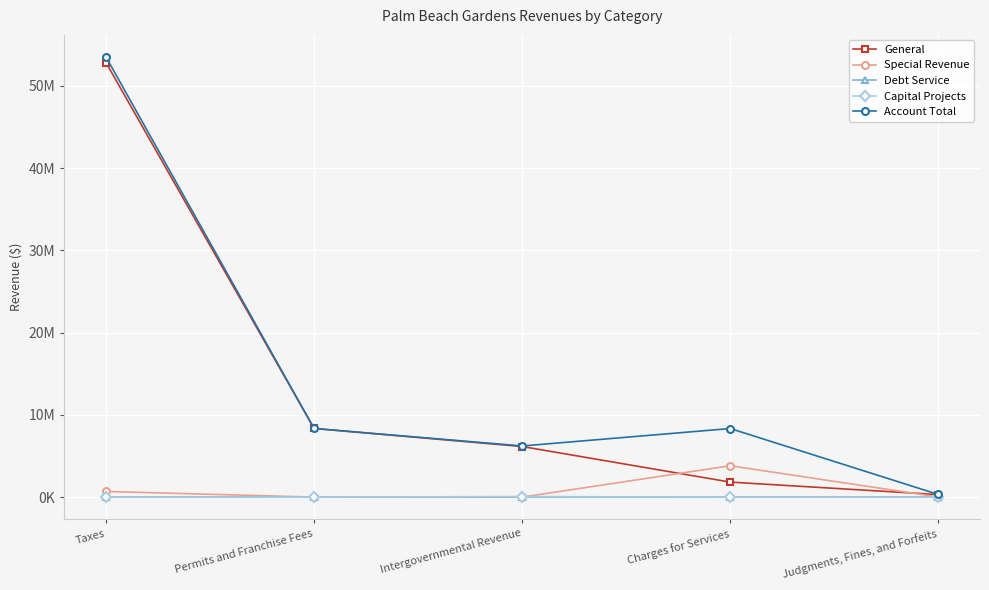

Which series has the largest total across all categories?

Account Total